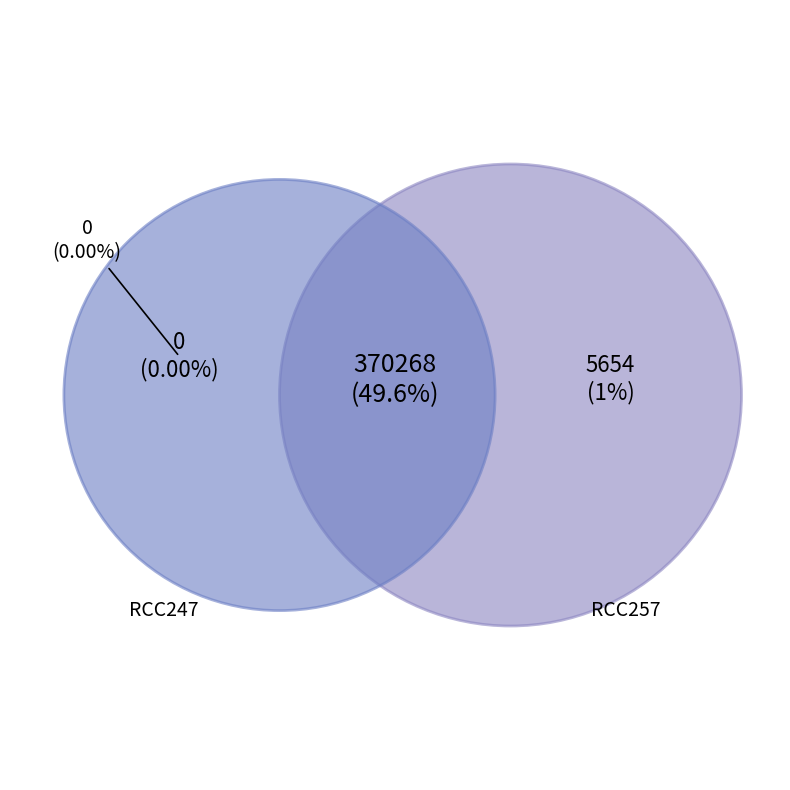

Is it true that RCC247 is 56% of the pie?

False